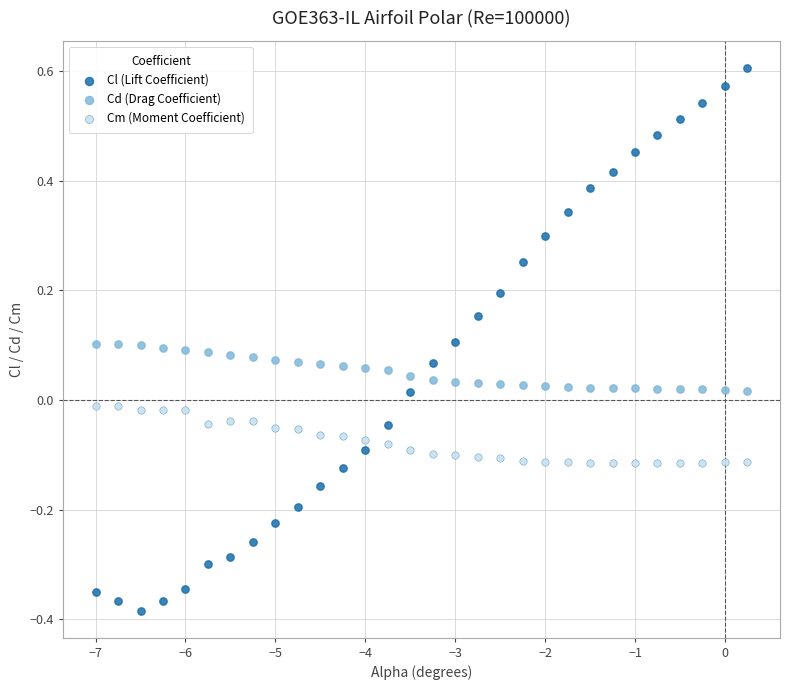

Across all data points, what is the range of Y values (max minus min)?

1.0